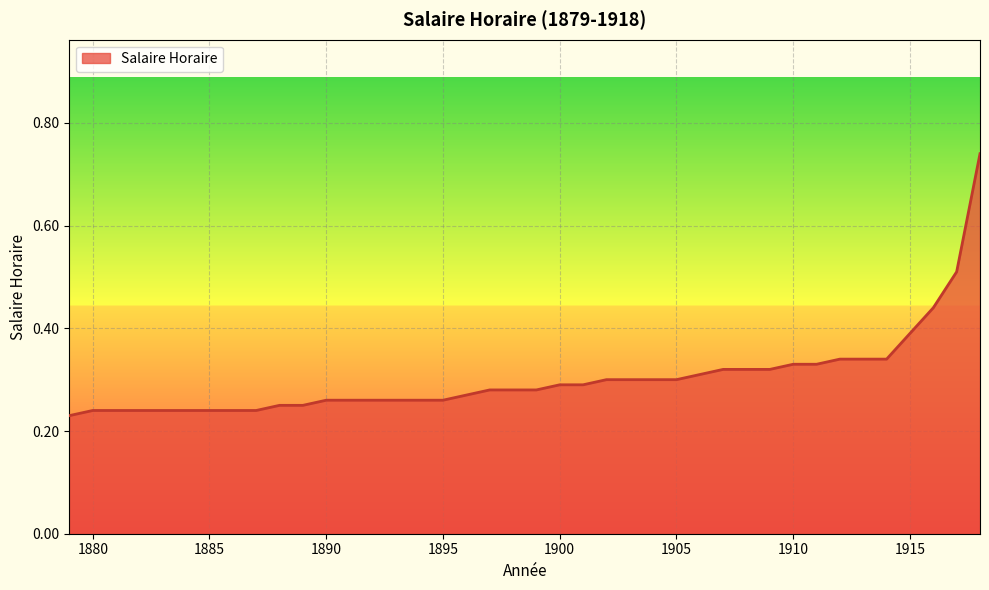

Does the chart have visible grid lines?

Yes